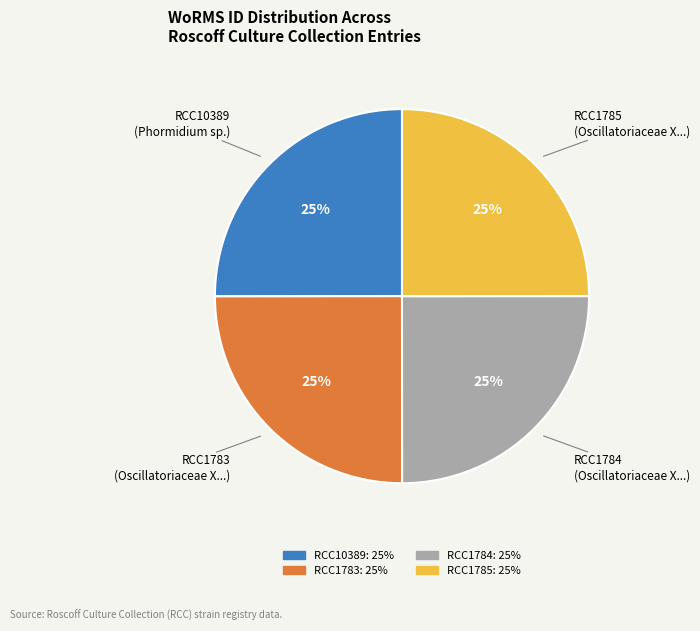

What percentage is the RCC10389 slice, to the nearest percent?

25%